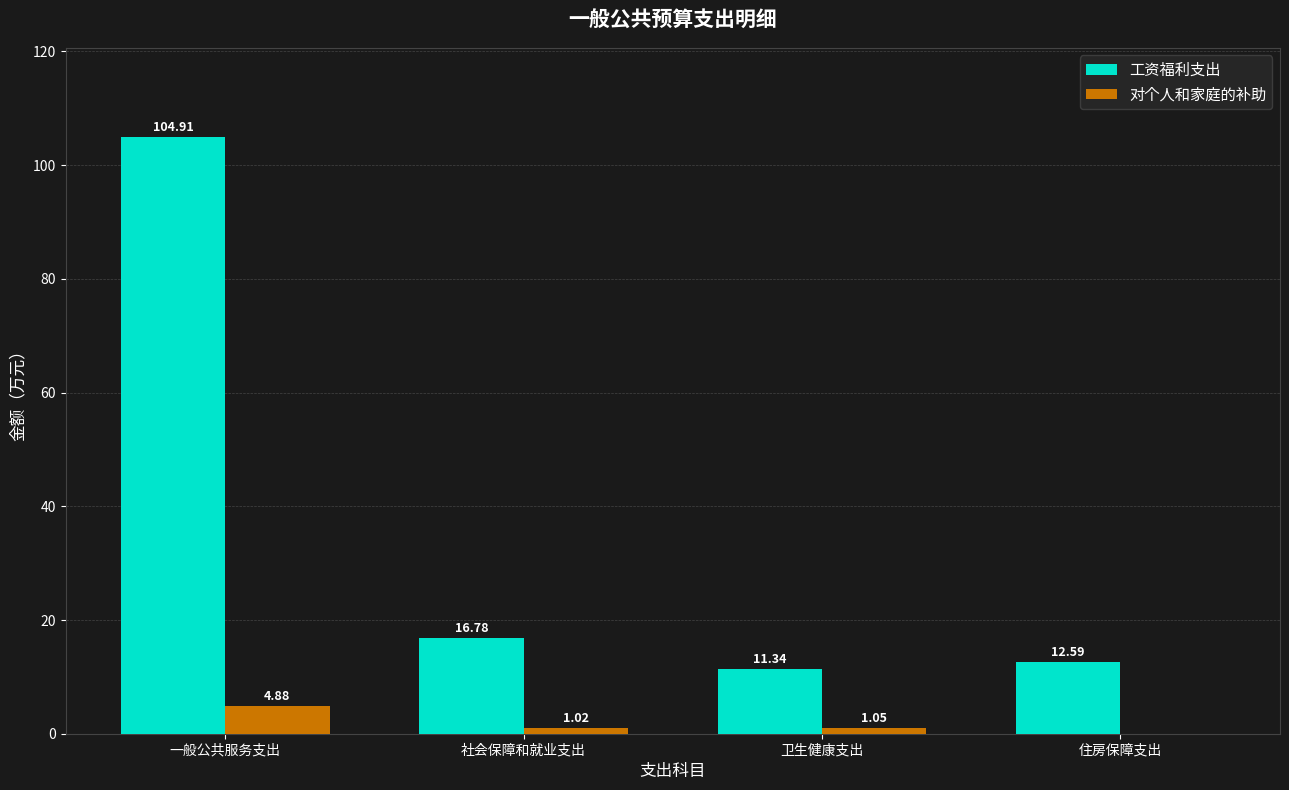

What is the sum of the 工资福利支出 values at 社会保障和就业支出 and 住房保障支出?

29.4